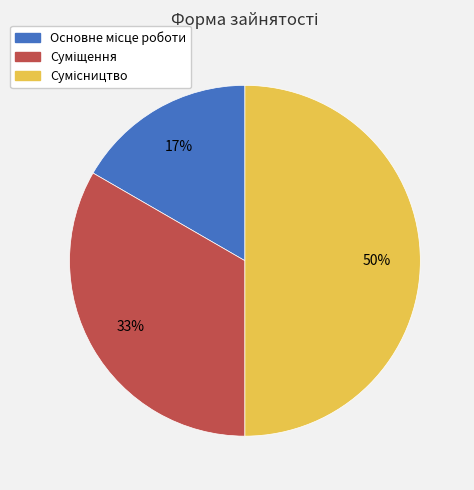

To the nearest percent, what is the difference between the largest and smallest slice percentages?

33%